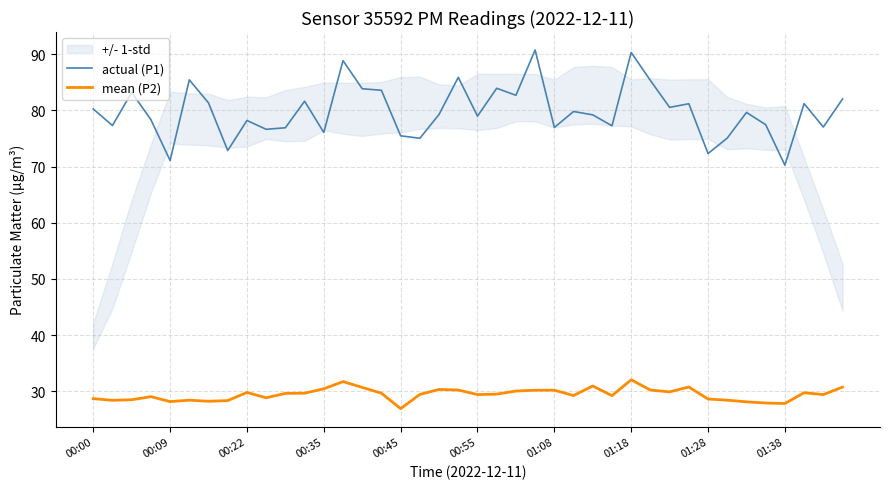

The actual (P1) series shows 52.5 at 01:08. True or false?

False